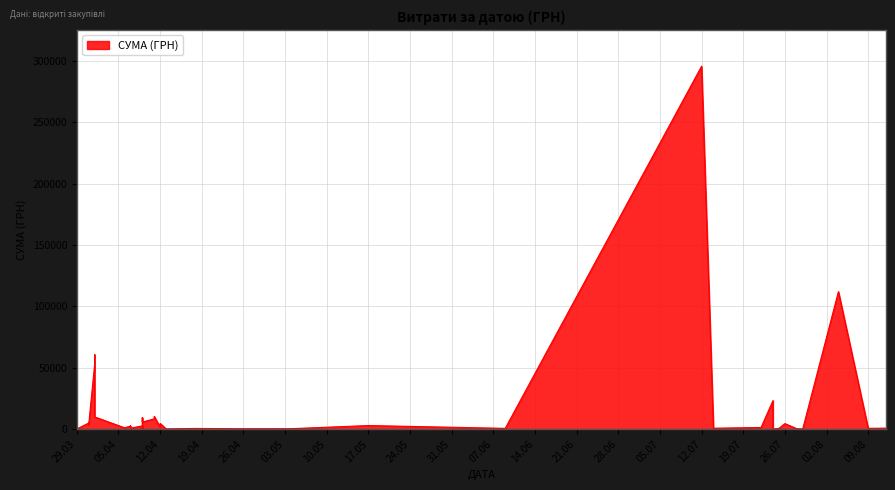

What is the label of the 28th point from the left?

07.04.2016